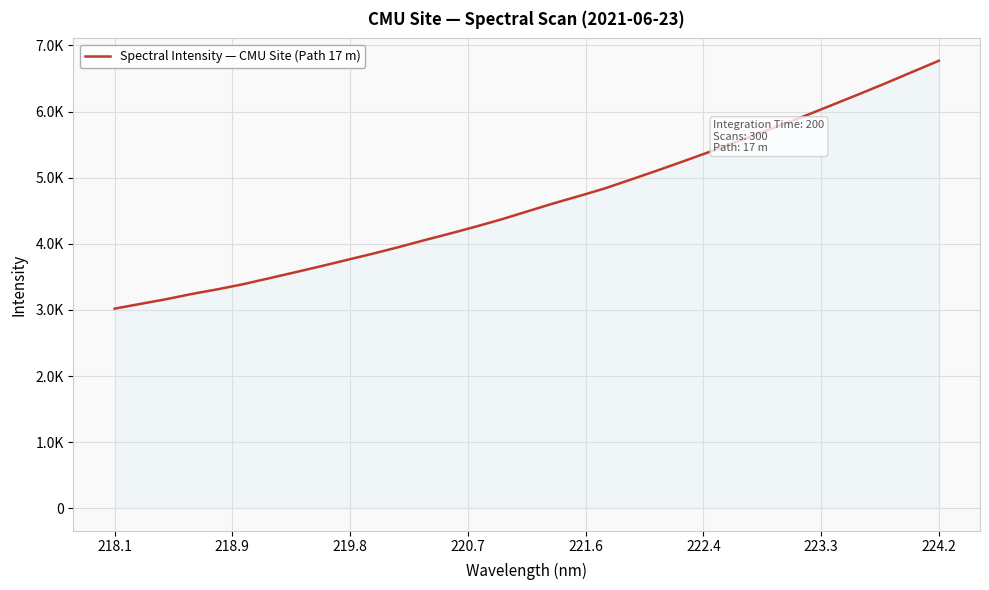

True or false: the data has more than 0 interior local peaks.

False